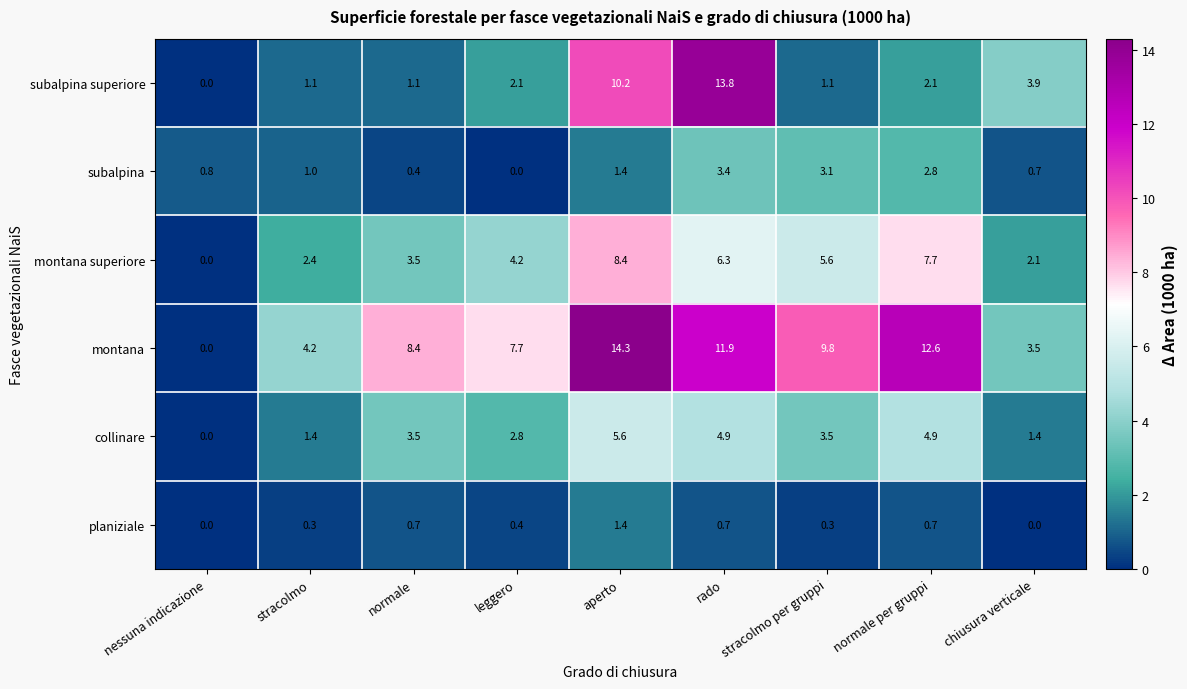

At which category is the sum across all series the highest?

aperto